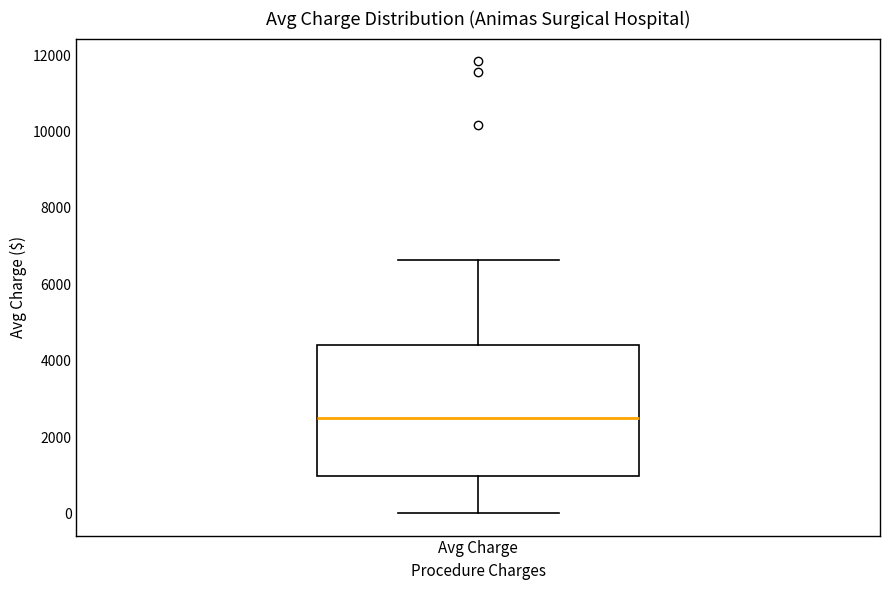

Read this box plot against the y-axis: the position of the median line, the range covered by the box, and the ends of both whiskers. The values are not printed on the chart, so give them approximately, as read against the axis.

median 2600, box 1000 to 4400, whiskers 0 to 6600